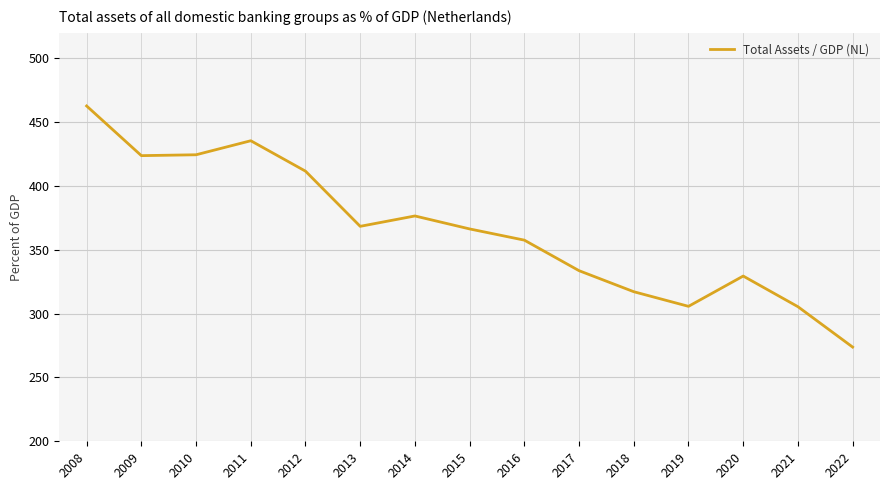

The value at 2019 is 457.7. True or false?

False